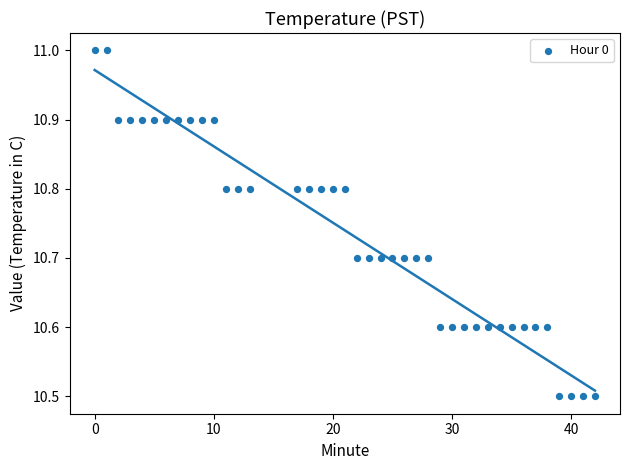

What is the range of Y values (max minus min)?

0.5